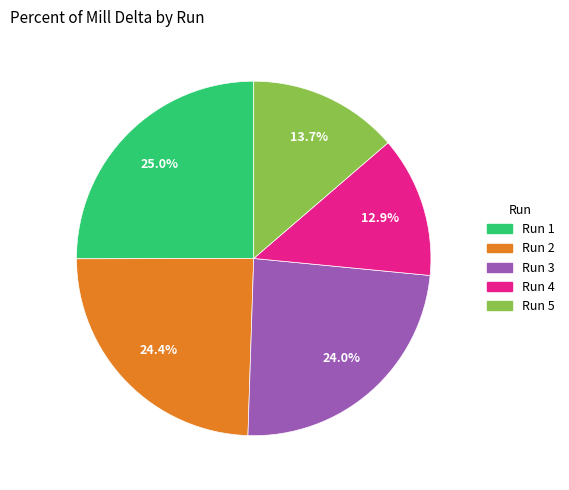

Approximately how many times larger is the value at Run 2 compared to Run 3?

1.0